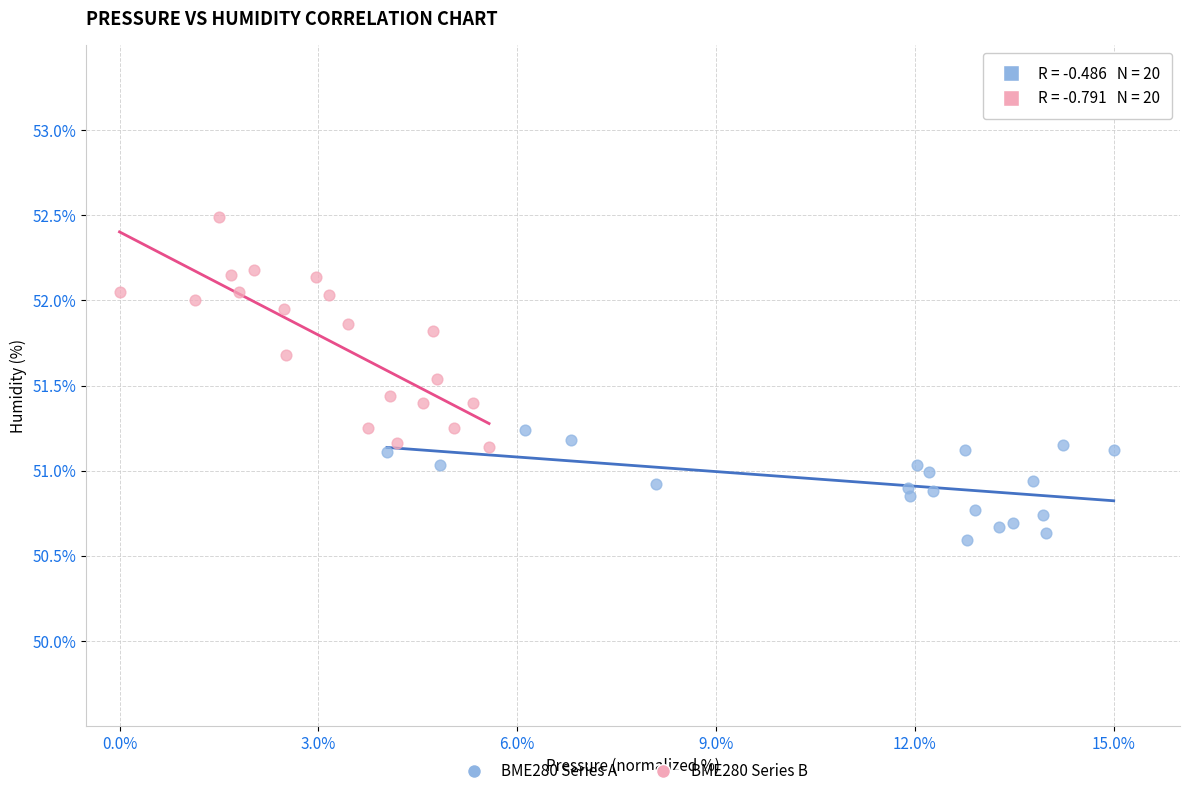

Which series reaches the maximum Y coordinate?

BME280 Series B